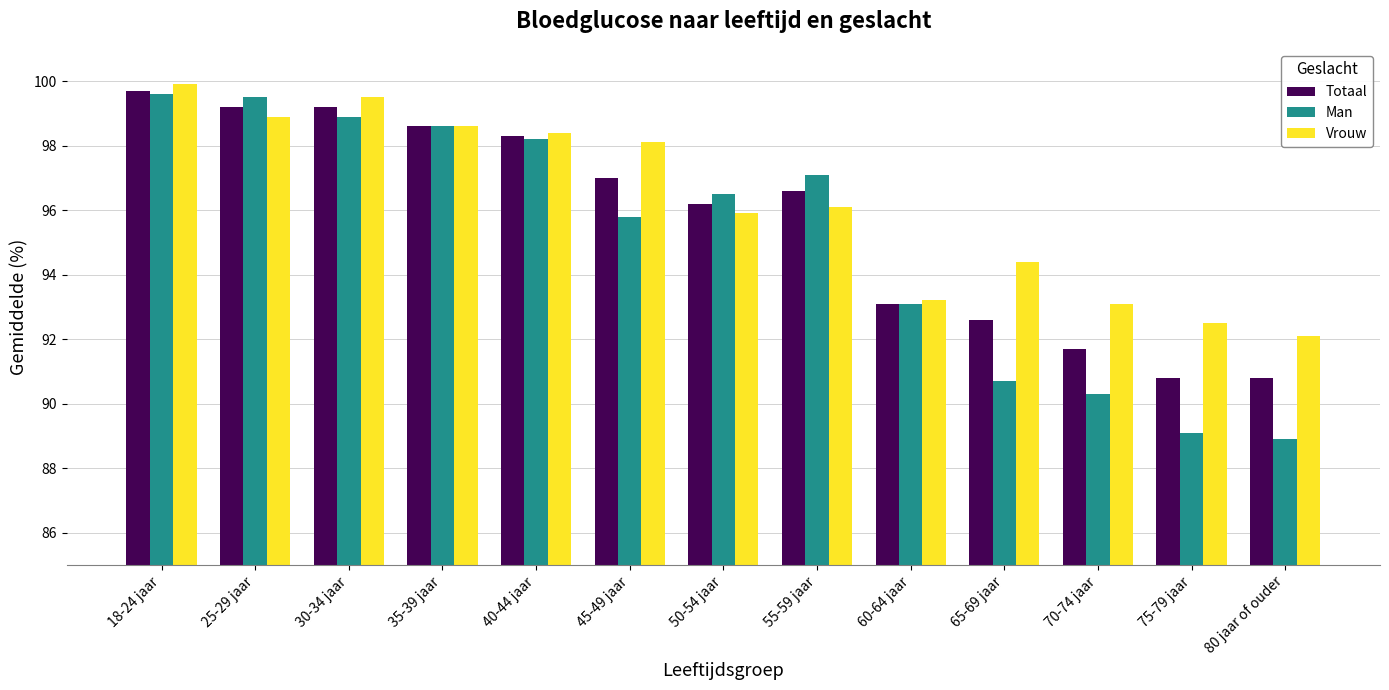

Rank the series at 65-69 jaar from lowest to highest value.

Man, Totaal, Vrouw